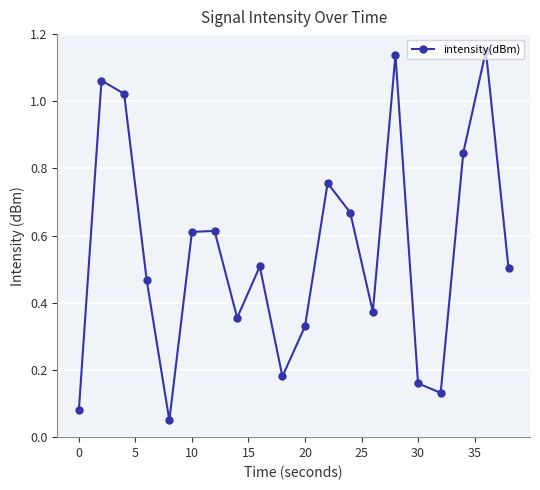

How many interior local peaks (higher than both neighbors) does the data have?

6